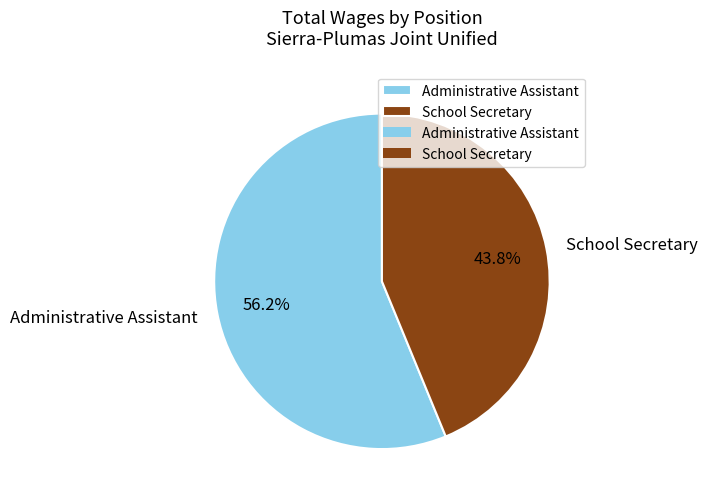

How many slices are in this pie chart?

2